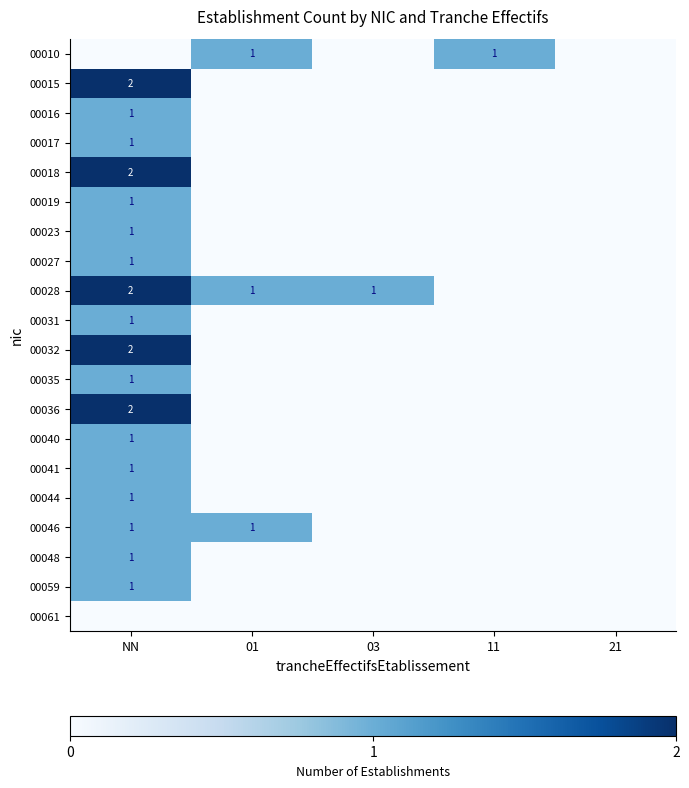

At which category does the chart reach its peak across all series?

NN